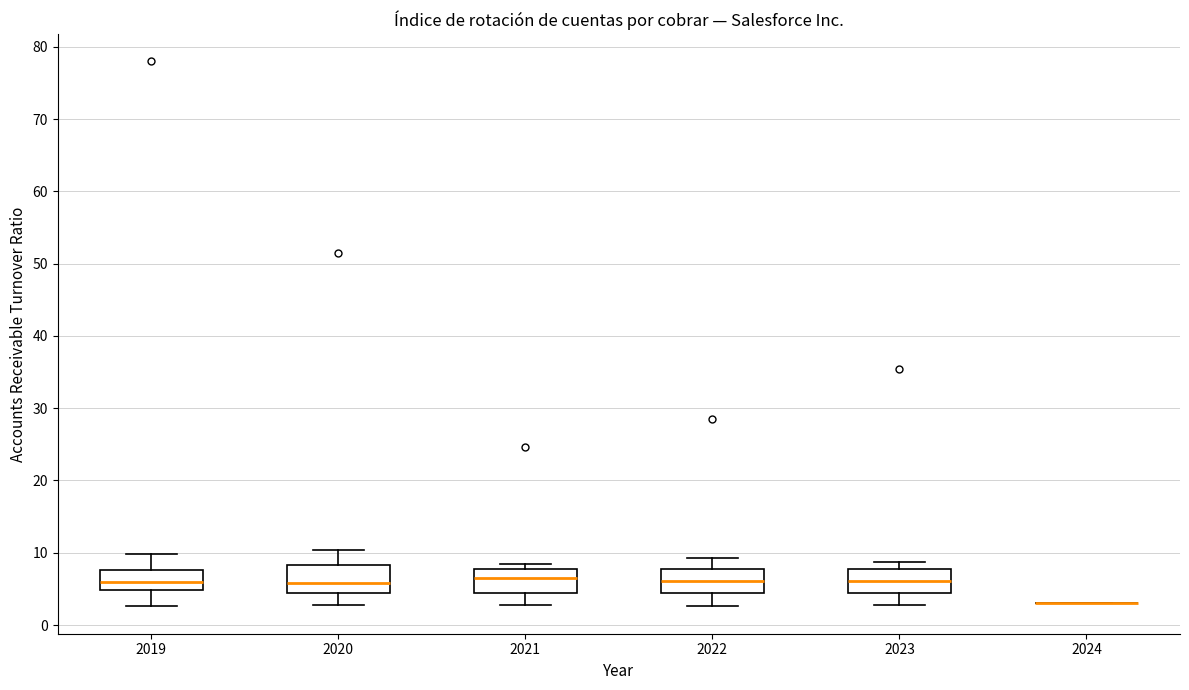

Reading left to right, transcribe this box plot: for each box, give where its median line is, the range the box spans, and where its two whiskers end, as read against the y-axis. The values are not printed on the chart, so give them approximately, as read against the axis.

2019: median 6, box 5 to 8, whiskers 3 to 10
2020: median 6, box 4 to 8, whiskers 3 to 10
2021: median 7, box 4 to 8, whiskers 3 to 8 (just above the box's upper edge)
2022: median 6, box 4 to 8, whiskers 3 to 9
2023: median 6, box 4 to 8, whiskers 3 to 9
2024: box collapsed to a line at 3, whiskers 3 to 3